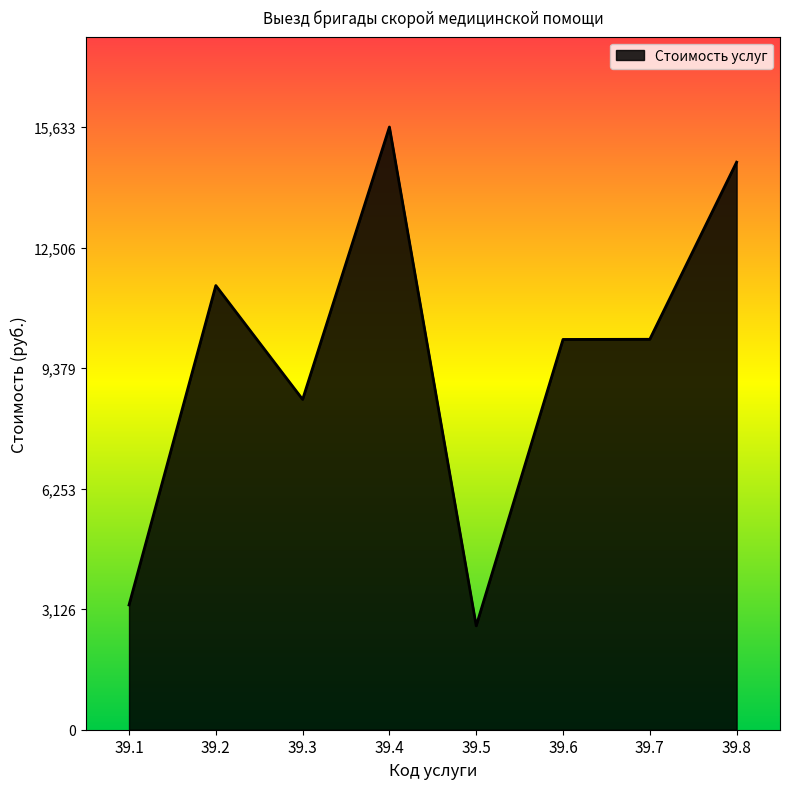

The value at 39.7 is 16920. True or false?

False